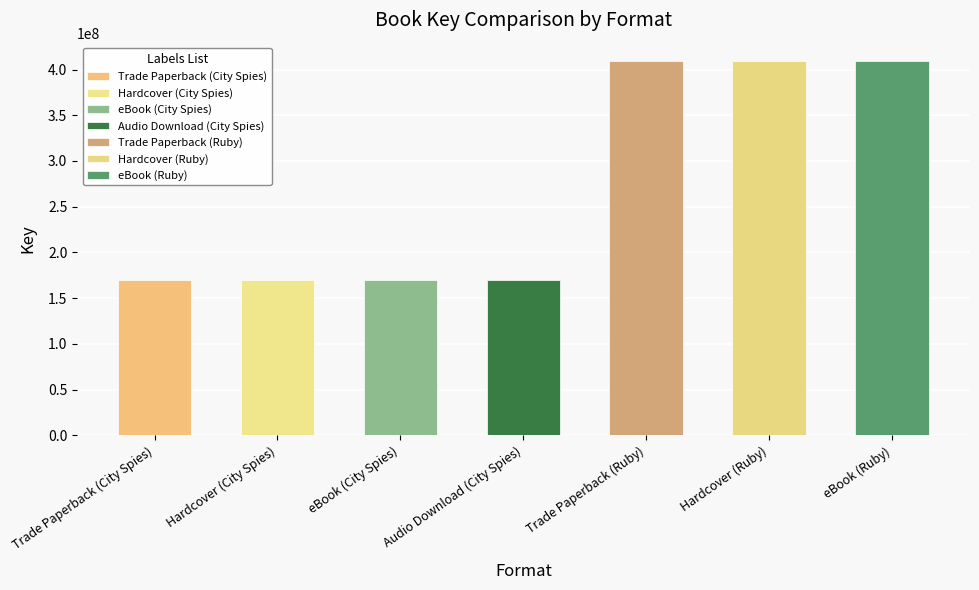

List the labels in order of City Spies value, largest first.

Trade Paperback
(City Spies), Hardcover
(City Spies), eBook
(City Spies), Audio Download
(City Spies), Trade Paperback
(Ruby), Hardcover
(Ruby), eBook
(Ruby)